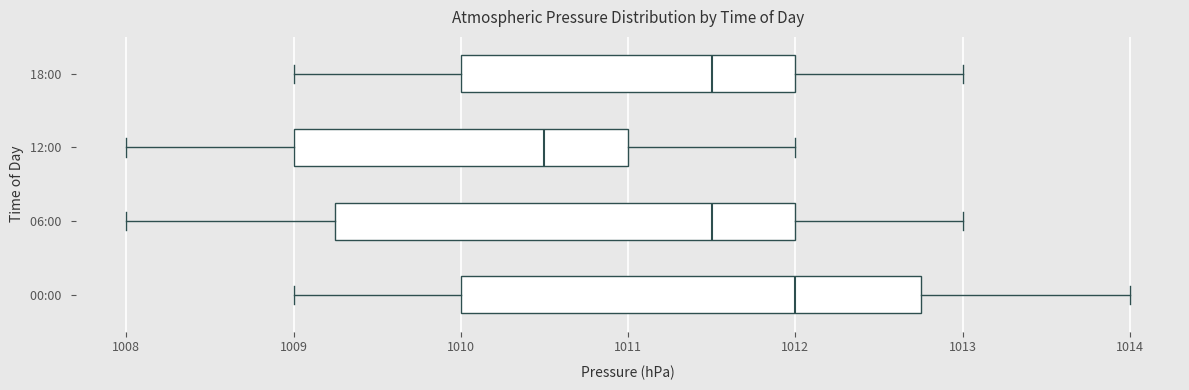

Reading bottom to top, transcribe this box plot: for each box, give where its median line is, the range the box spans, and where its two whiskers end, as read against the x-axis. The values are not printed on the chart, so give them approximately, as read against the axis.

00:00: median 1012.0, box 1010.0 to 1012.8, whiskers 1009.0 to 1014.0
06:00: median 1011.5, box 1009.3 to 1012.0, whiskers 1008.0 to 1013.0
12:00: median 1010.5, box 1009.0 to 1011.0, whiskers 1008.0 to 1012.0
18:00: median 1011.5, box 1010.0 to 1012.0, whiskers 1009.0 to 1013.0